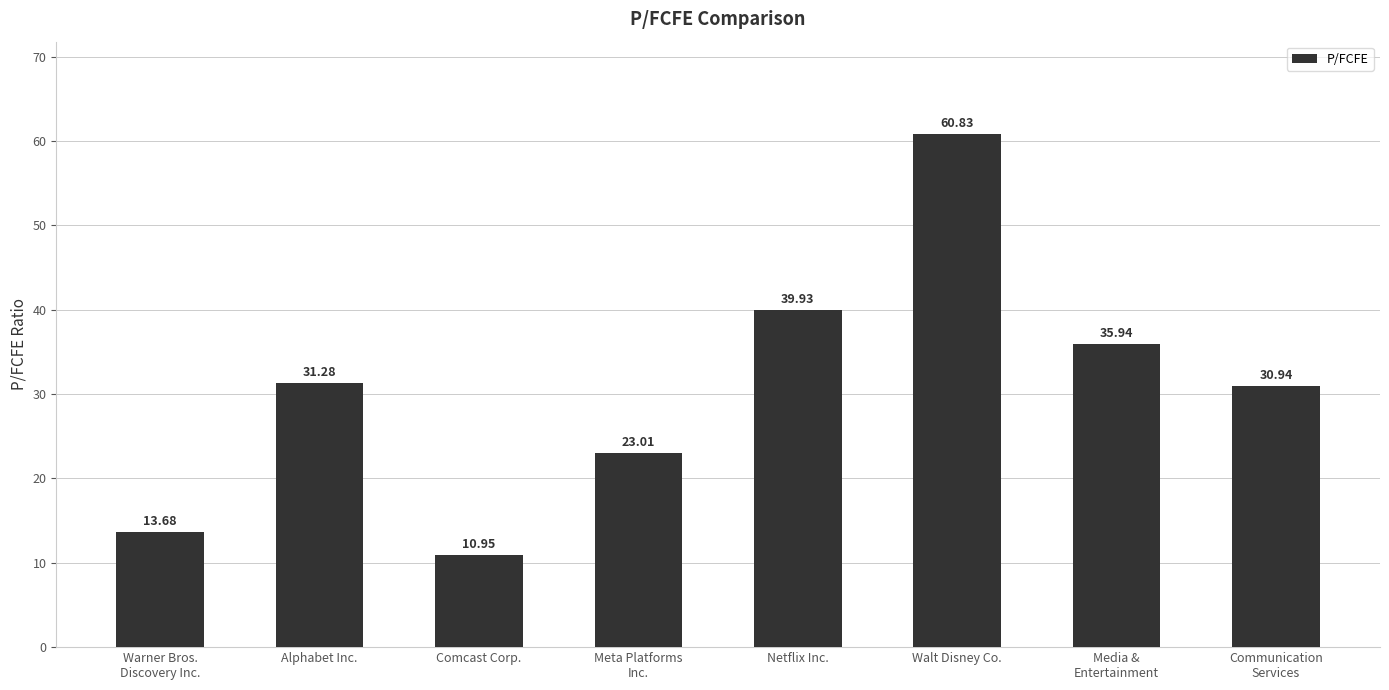

Read the value at Alphabet Inc..

31.3